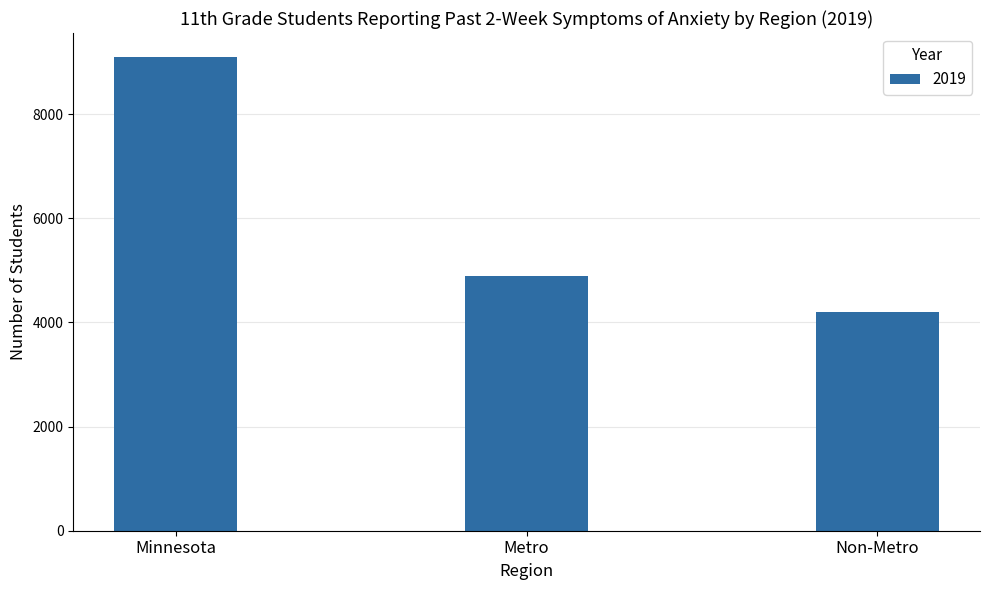

What is the minimum value shown in the chart?

4209